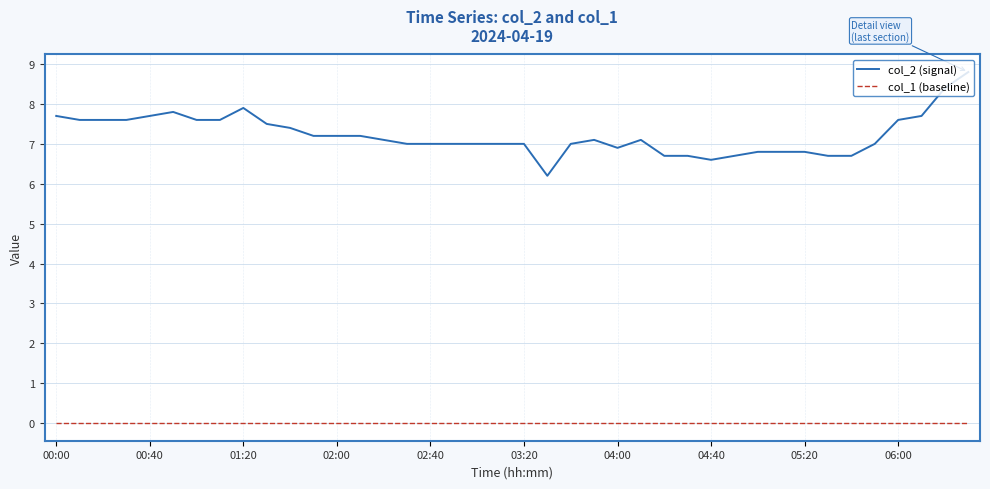

Which series has the largest total across all categories?

col_2 (signal)